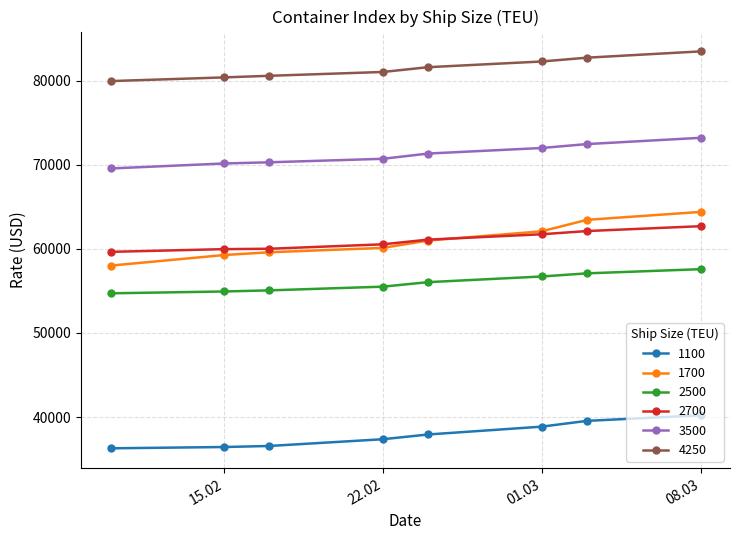

True or false: 1700 and 2500 intersect in this chart.

False